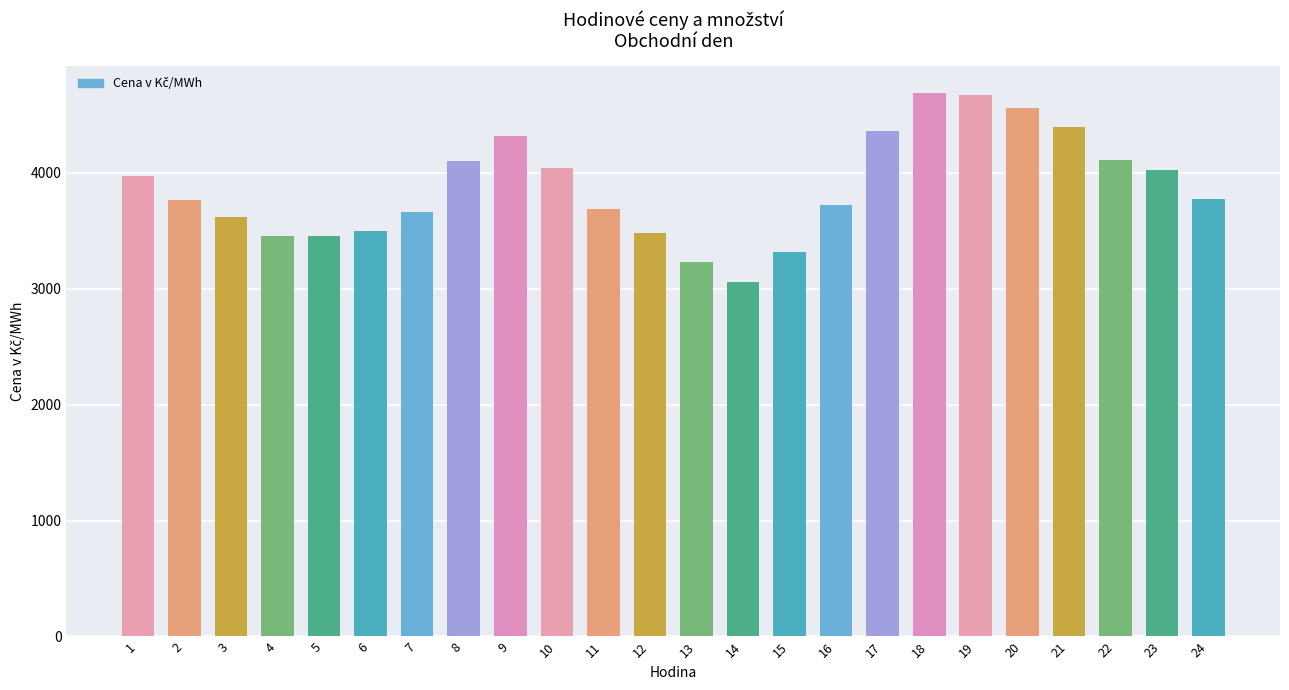

What is the difference between the values at 9 and 12?

840.2